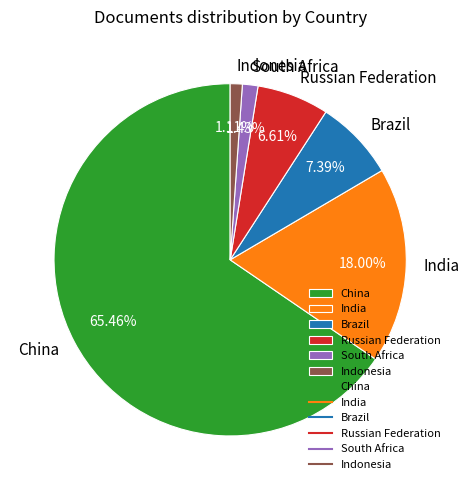

Count the number of slices in the pie.

6